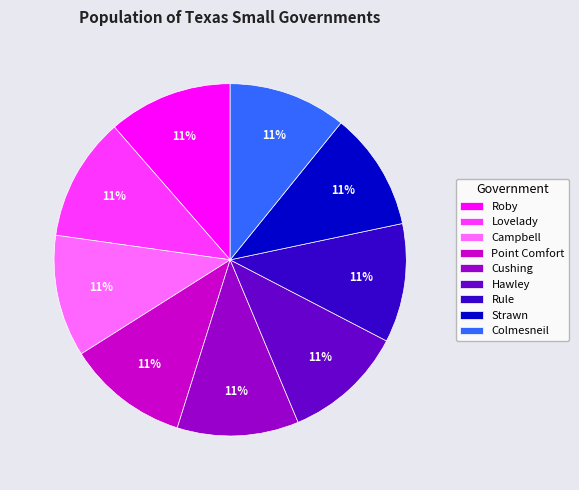

Combined, do Campbell and Colmesneil account for over 50%?

No